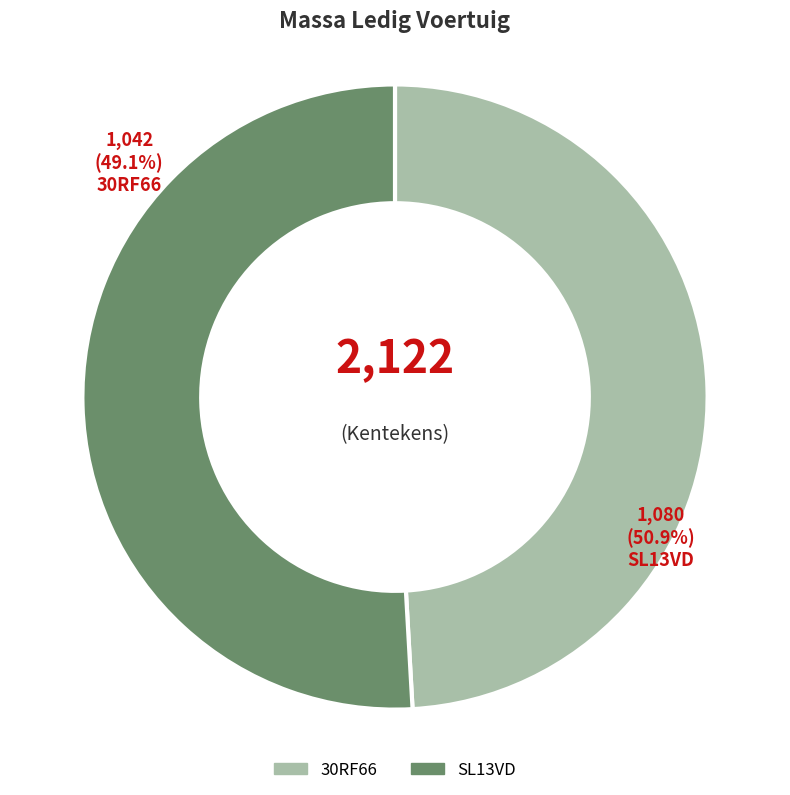

Approximately how many times larger is the value at SL13VD compared to 30RF66?

1.0